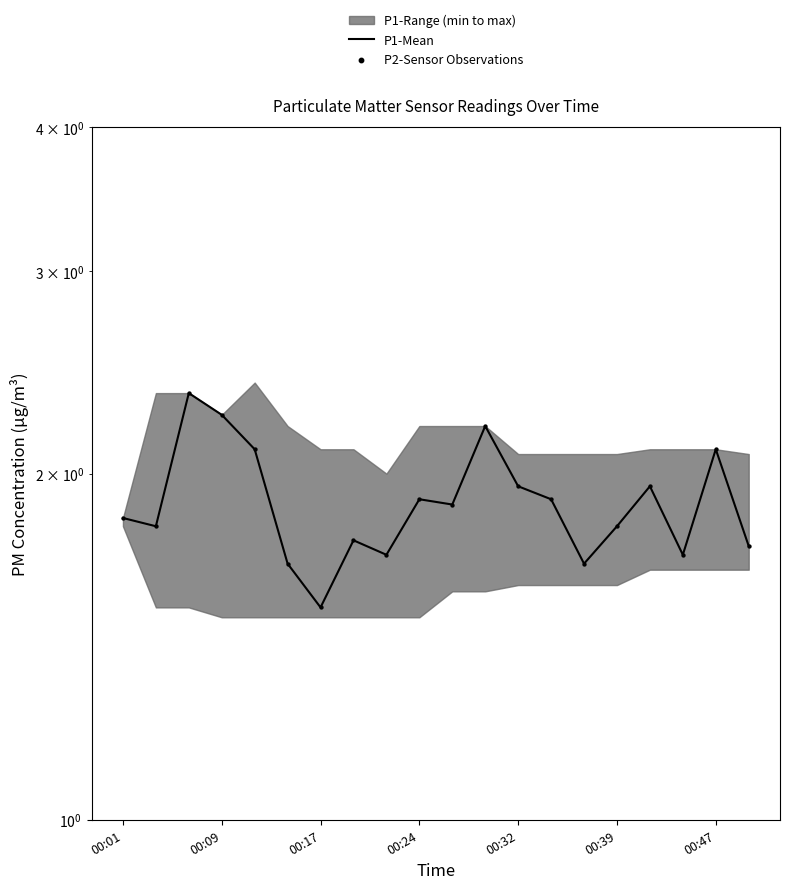

Is the value of P2-Sensor Observations at 00:47 greater than the value of P1-Mean at 13?

No